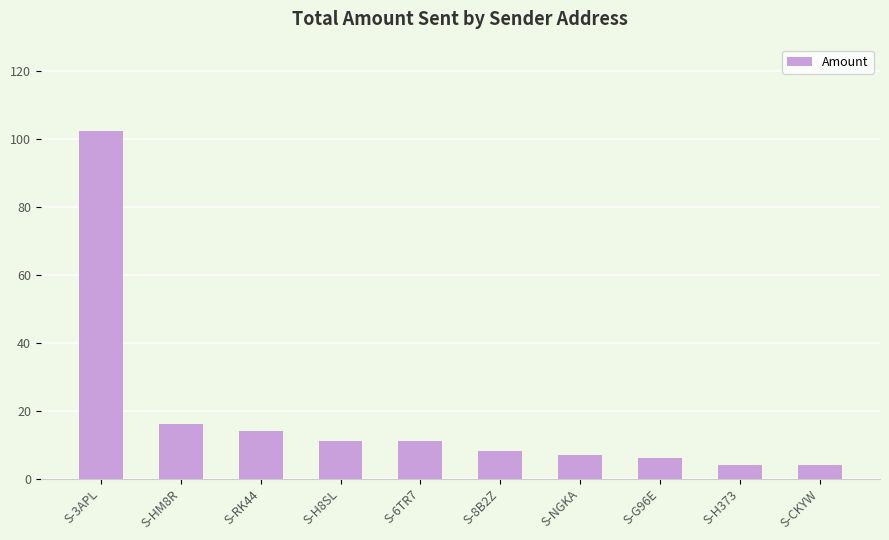

Does the chart contain stacked bars?

No